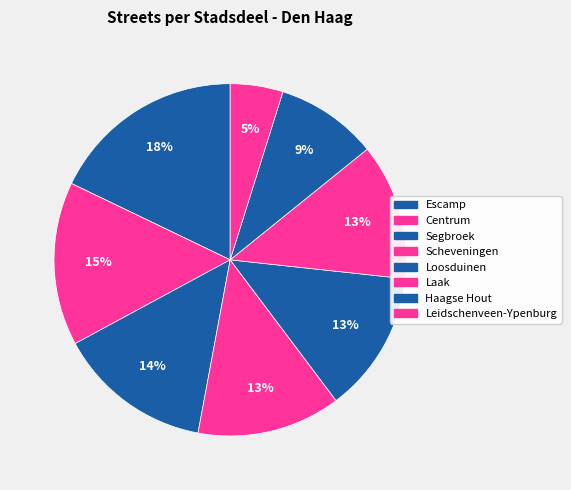

Which category has the biggest portion of the pie?

Escamp